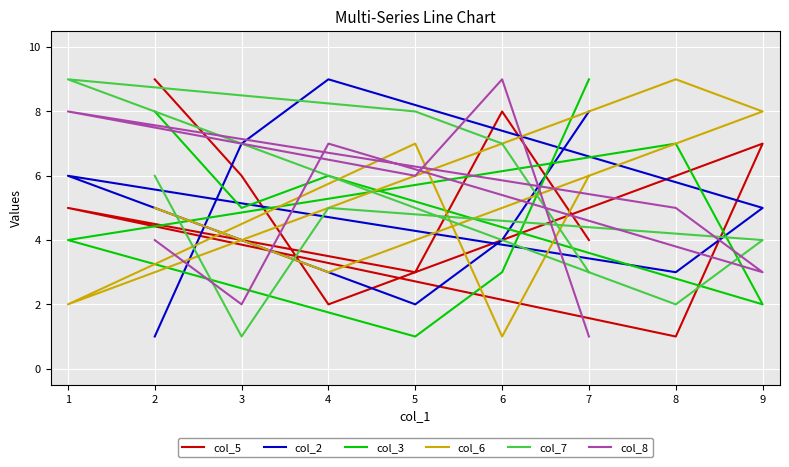

Rank the series by their maximum value, from highest to lowest.

col_5, col_2, col_3, col_6, col_7, col_8